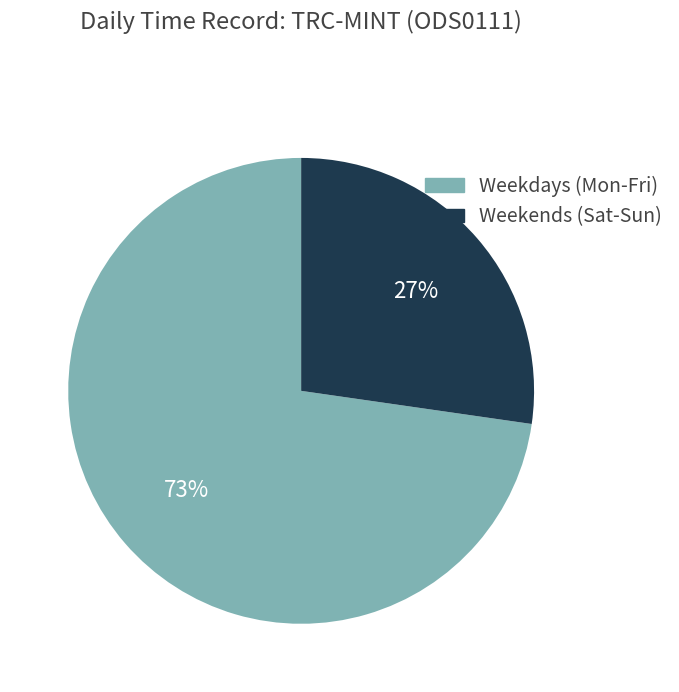

Does any single category account for the majority?

Yes